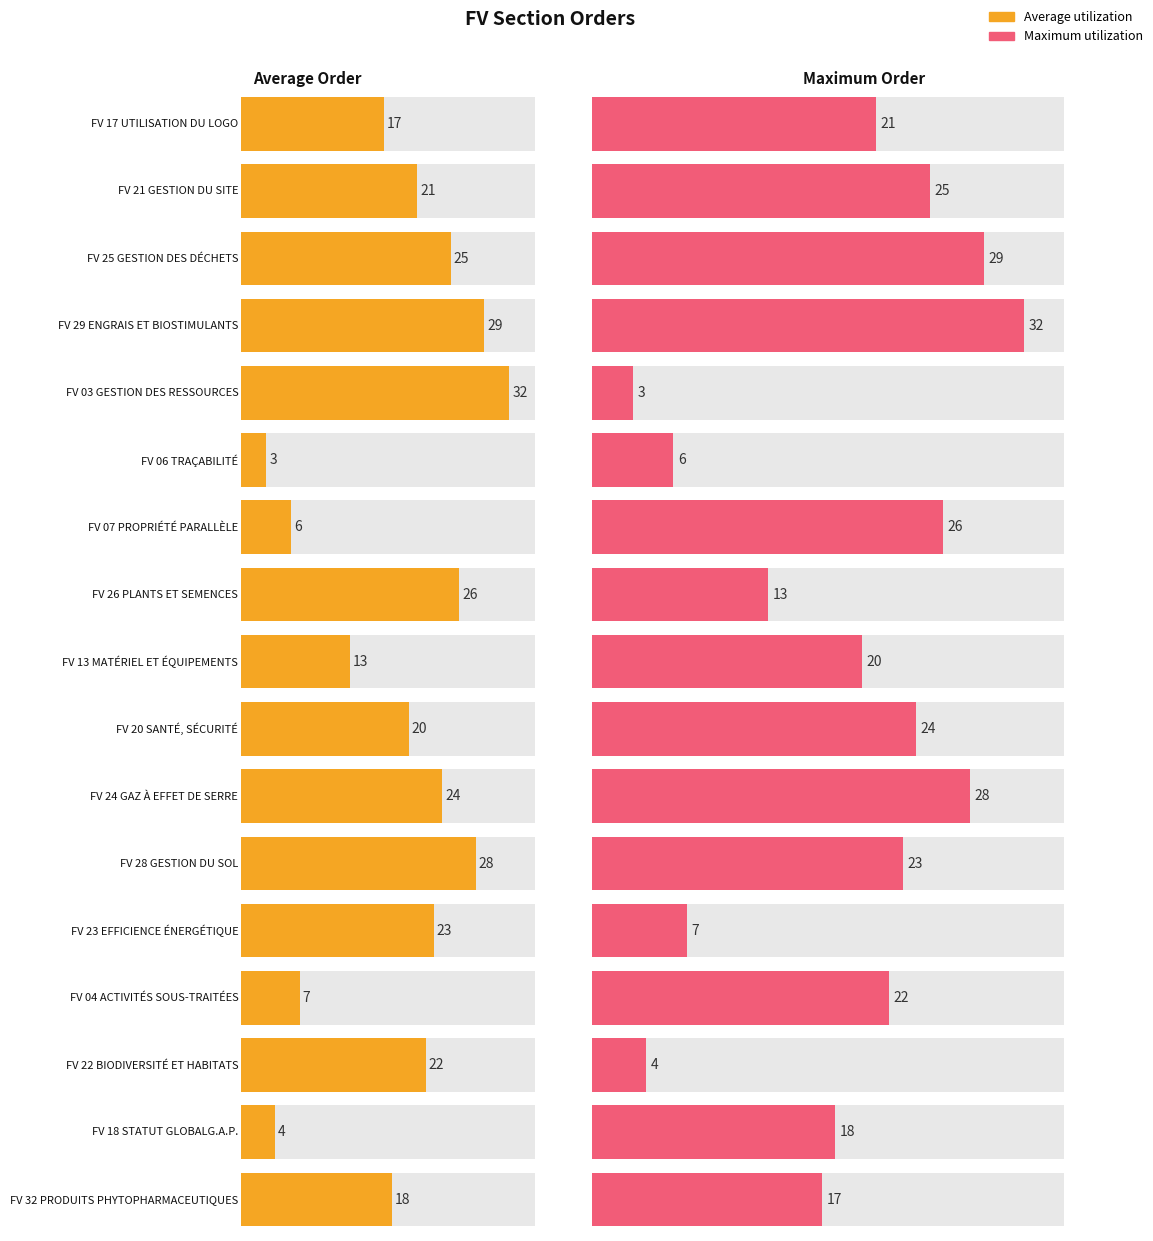

Which category has the highest value in the Average utilization series?

FV 03 GESTION DES RESSOURCES